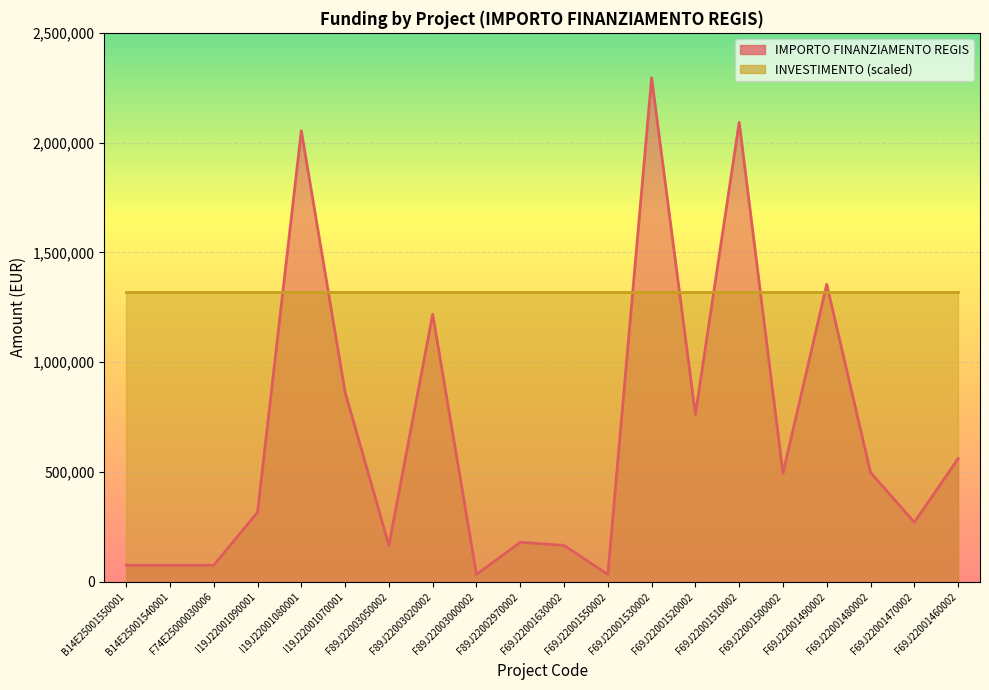

Which label corresponds to the largest value in the chart?

F69J22001530002